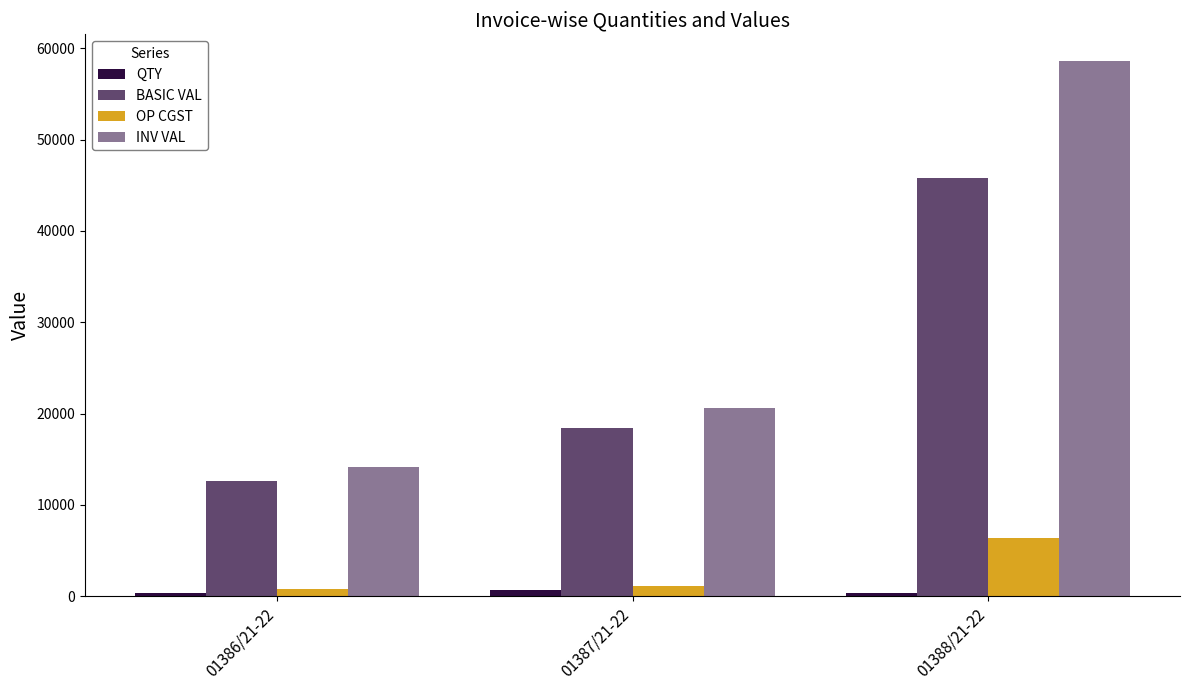

How many groups of bars are there?

3